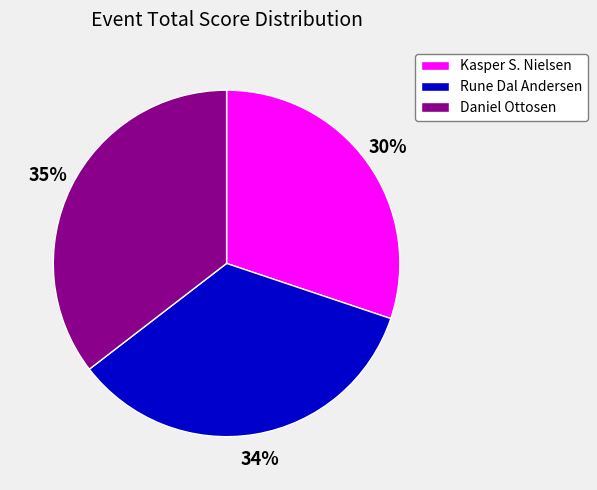

Is there any slice that represents more than half of the pie?

No